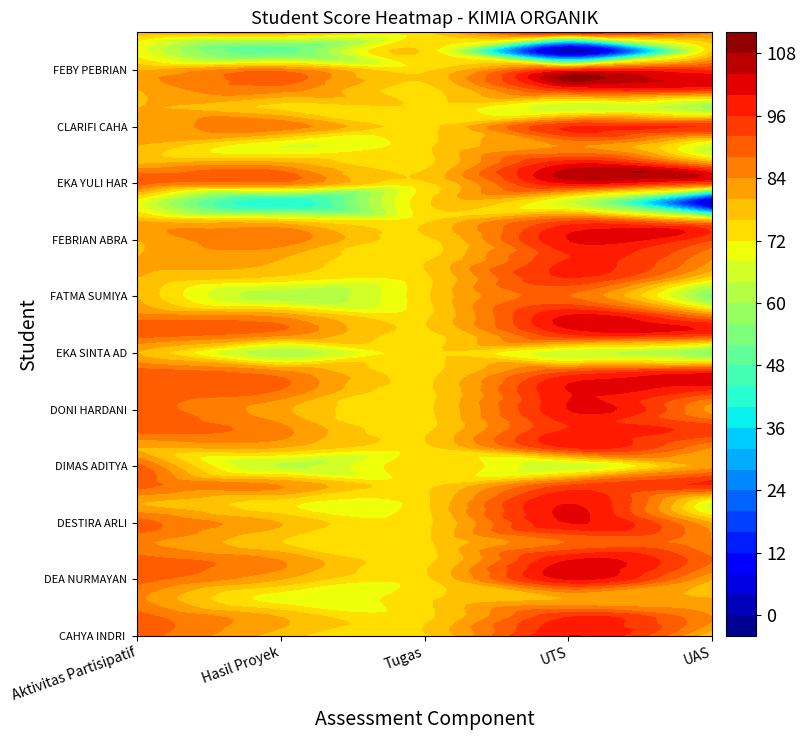

How many categories are shown in the chart?

5